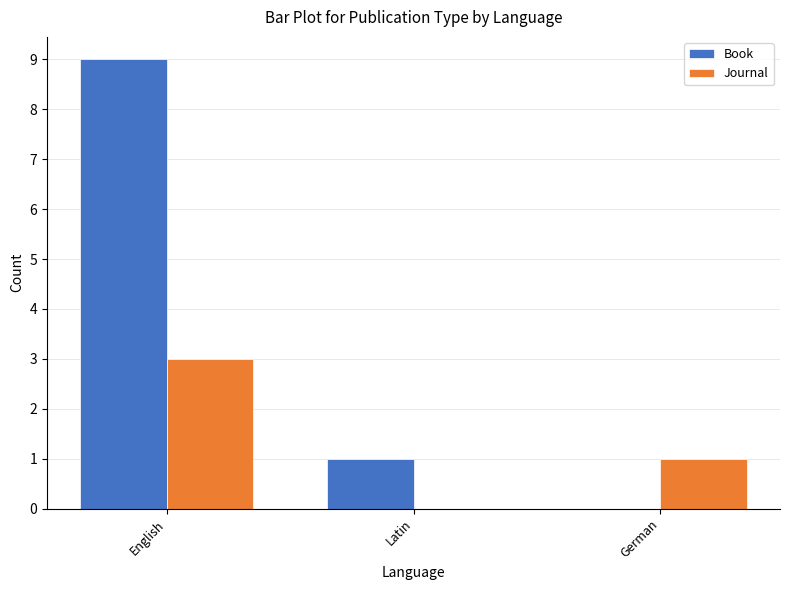

How many positive values does the Book series have?

2